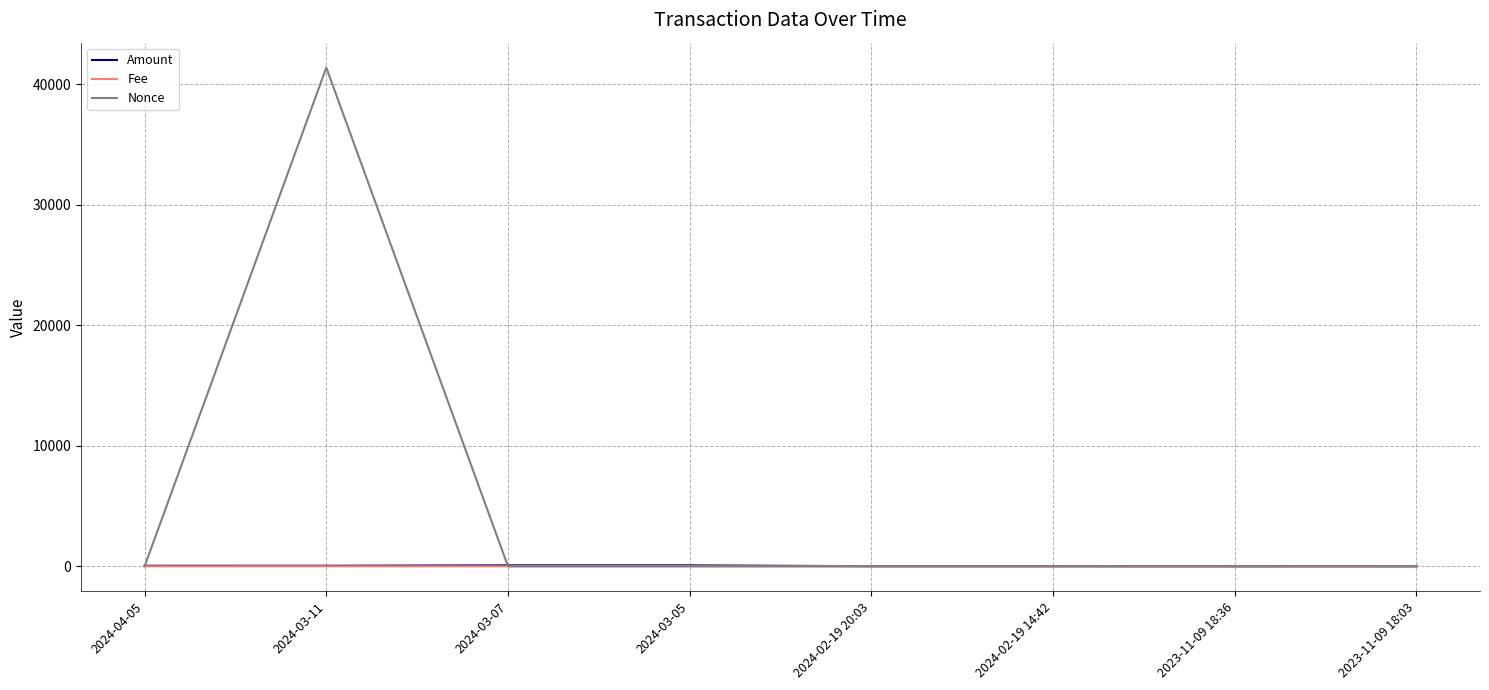

The value of Nonce at 2023-11-09 18:03 is 0.0. True or false?

True